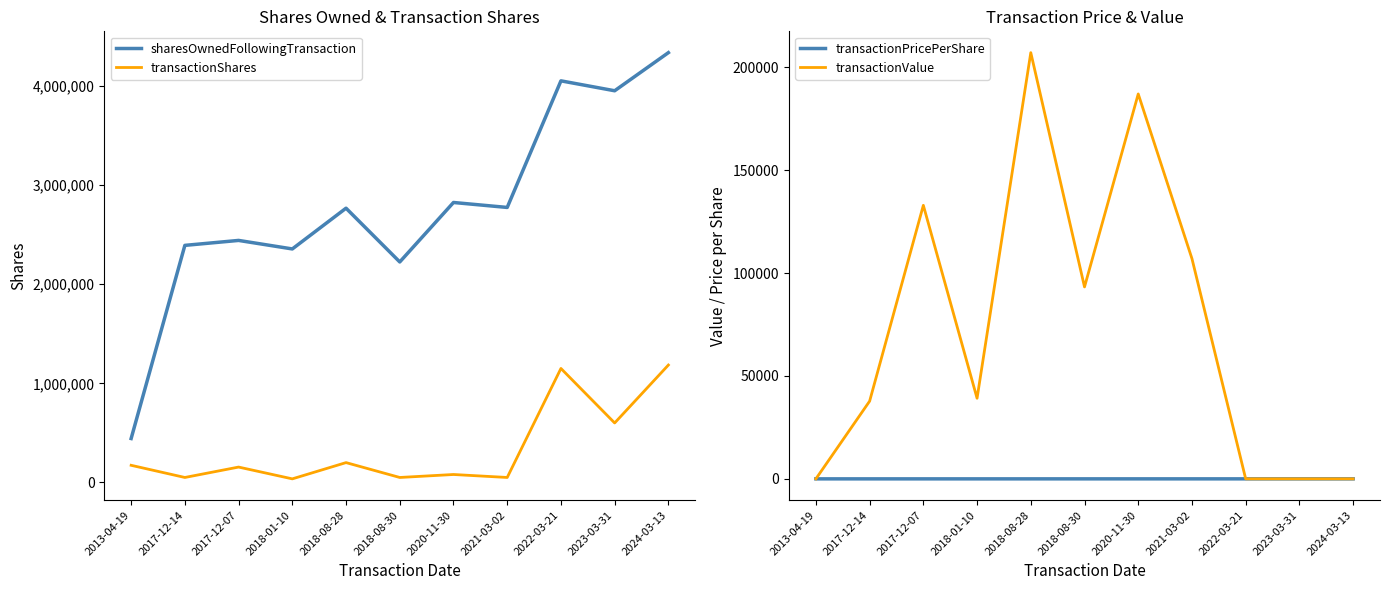

Reading right to left, transcribe all the data shown in this chart.

sharesOwnedFollowingTransaction: 2024-03-13=4336763.0	2023-03-31=3952179.0	2022-03-21=4052178.0	2021-03-02=2774760.0	2020-11-30=2824760.0	2018-08-30=2224760.0	2018-08-28=2767177.0	2018-01-10=2355994.0	2017-12-07=2441994.0	2017-12-14=2391994.0	2013-04-19=443017.0
transactionShares: 2024-03-13=1184585.0	2023-03-31=600001.0	2022-03-21=1150001.0	2021-03-02=50000.0	2020-11-30=80000.0	2018-08-30=50000.0	2018-08-28=200000.0	2018-01-10=36000.0	2017-12-07=154950.0	2017-12-14=50000.0	2013-04-19=172841.0
transactionPricePerShare: 2024-03-13=0.0	2023-03-31=0.0	2022-03-21=0.0	2021-03-02=2.1	2020-11-30=2.3	2018-08-30=1.9	2018-08-28=1.0	2018-01-10=1.1	2017-12-07=0.9	2017-12-14=0.8	2013-04-19=0.0
transactionValue: 2024-03-13=0.0	2023-03-31=0.0	2022-03-21=0.0	2021-03-02=107000.0	2020-11-30=187024.0	2018-08-30=93260.0	2018-08-28=207098.0	2018-01-10=39162.0	2017-12-07=132909.0	2017-12-14=37750.0	2013-04-19=0.0